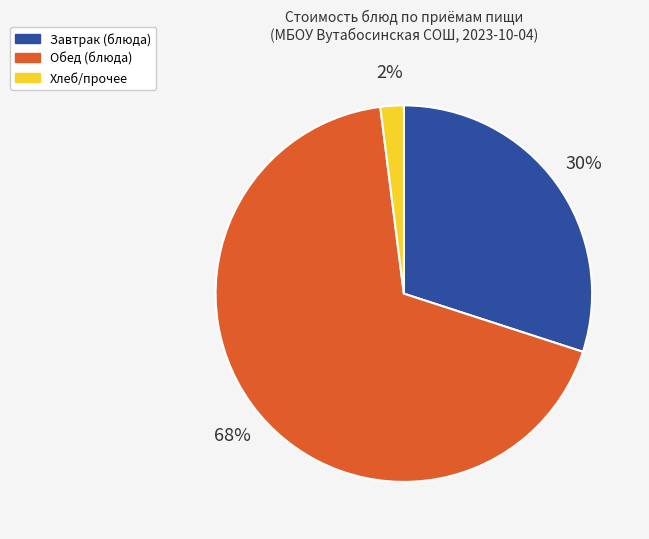

Does any single category account for the majority?

Yes